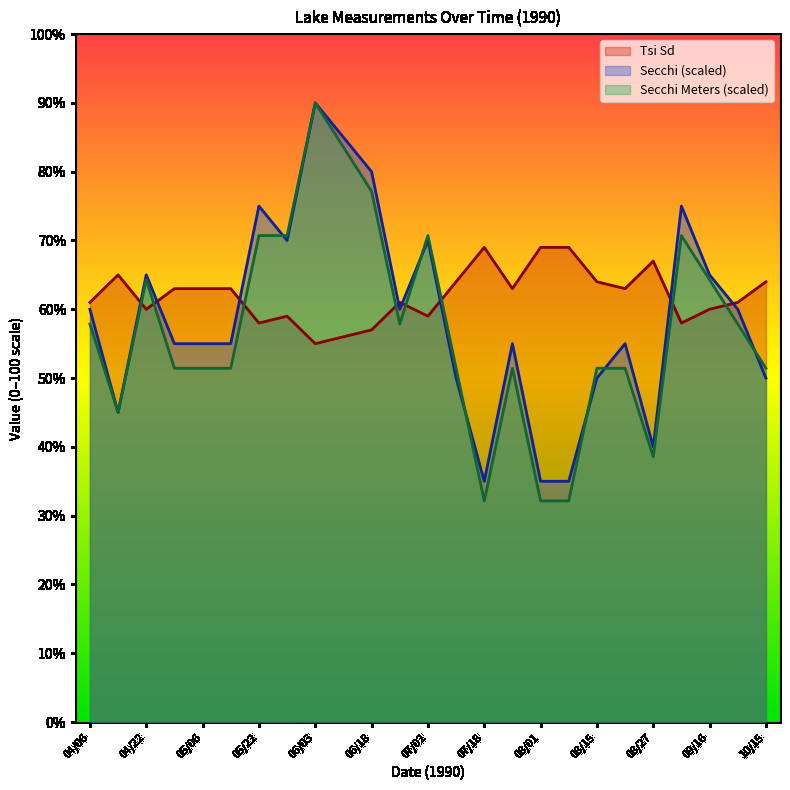

Rank the categories by Secchi Meters value from highest to lowest.

06/03, 06/10, 06/18, 05/22, 05/27, 07/02, 09/07, 04/22, 09/16, 04/06, 06/24, 10/01, 04/30, 05/06, 05/13, 07/10, 07/25, 08/15, 08/22, 10/15, 04/15, 08/27, 07/18, 08/01, 08/08